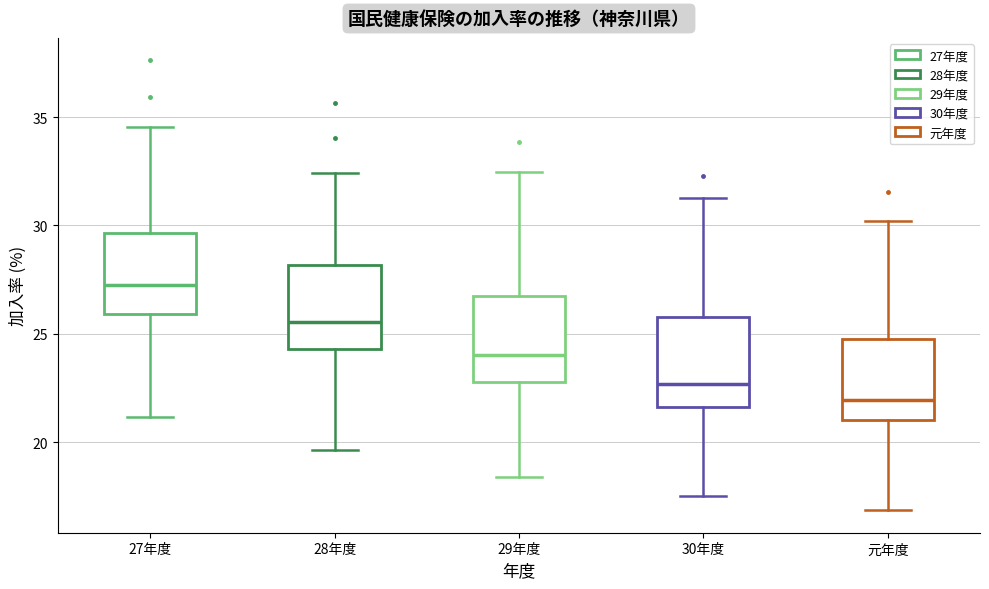

Reading left to right, transcribe this box plot: for each box, give where its median line is, the range the box spans, and where its two whiskers end, as read against the y-axis. The values are not printed on the chart, so give them approximately, as read against the axis.

27年度: median 27.5, box 26.0 to 29.5, whiskers 21.0 to 34.5
28年度: median 25.5, box 24.5 to 28.0, whiskers 19.5 to 32.5
29年度: median 24.0, box 23.0 to 27.0, whiskers 18.5 to 32.5
30年度: median 22.5, box 21.5 to 26.0, whiskers 17.5 to 31.5
元年度: median 22.0, box 21.0 to 25.0, whiskers 17.0 to 30.0